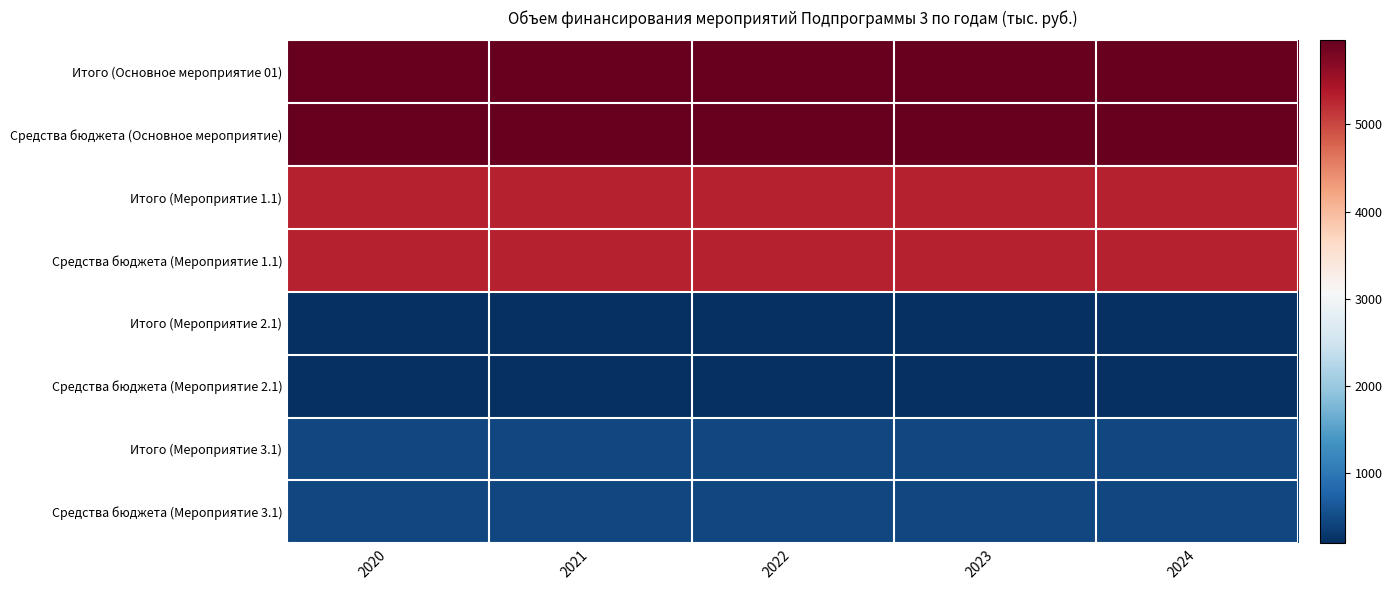

What is the greatest value displayed?

5962.0